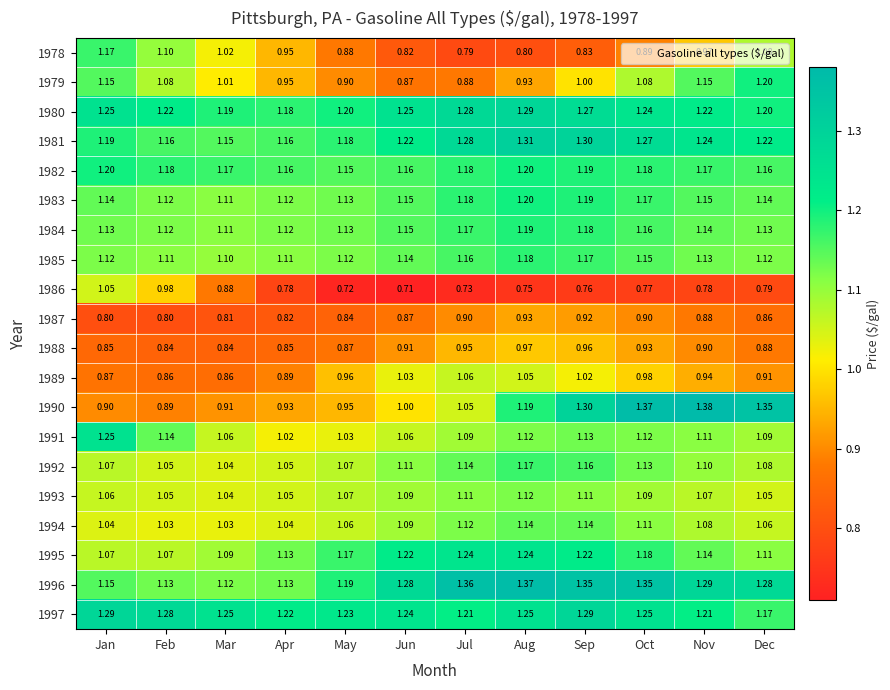

At which category is the sum across all series the highest?

Sep